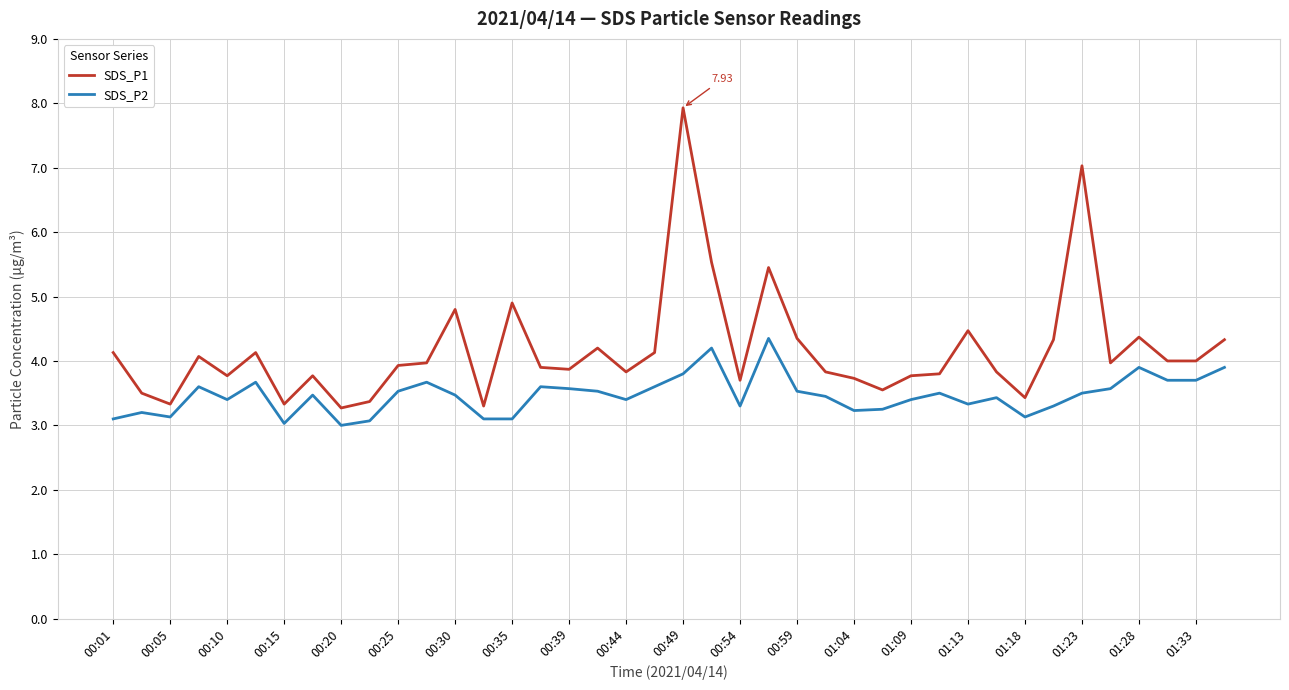

List the series in order of their overall mean, lowest first.

SDS_P2, SDS_P1